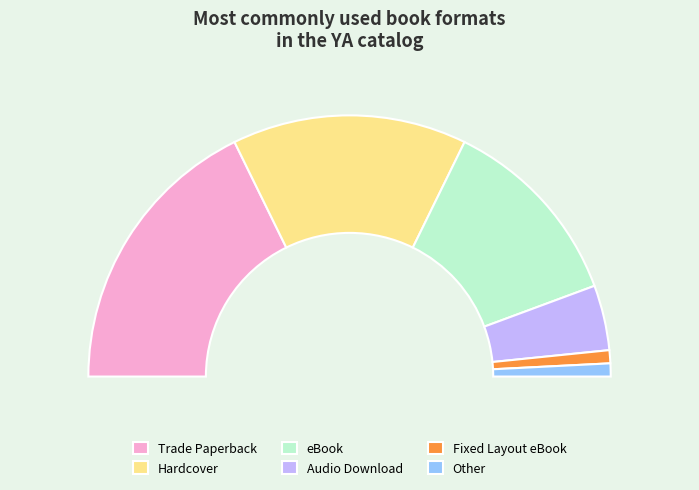

Which category has the biggest portion of the pie?

Trade Paperback